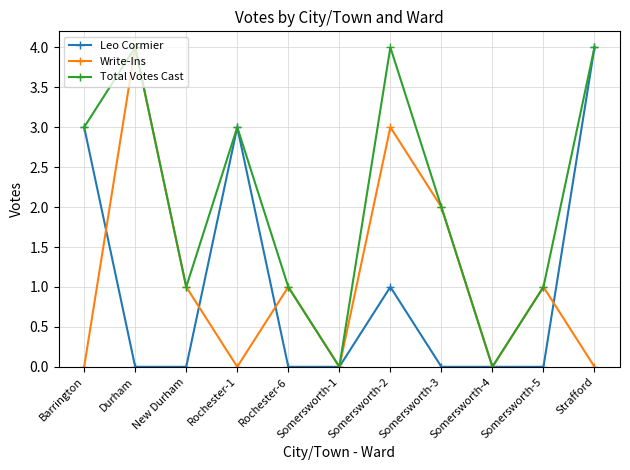

Reading left to right, extract all data points from this chart.

Leo Cormier: Barrington=3	Durham=0	New Durham=0	Rochester-1=3	Rochester-6=0	Somersworth-1=0	Somersworth-2=1	Somersworth-3=0	Somersworth-4=0	Somersworth-5=0	Strafford=4
Write-Ins: Barrington=0	Durham=4	New Durham=1	Rochester-1=0	Rochester-6=1	Somersworth-1=0	Somersworth-2=3	Somersworth-3=2	Somersworth-4=0	Somersworth-5=1	Strafford=0
Total Votes Cast: Barrington=3	Durham=4	New Durham=1	Rochester-1=3	Rochester-6=1	Somersworth-1=0	Somersworth-2=4	Somersworth-3=2	Somersworth-4=0	Somersworth-5=1	Strafford=4